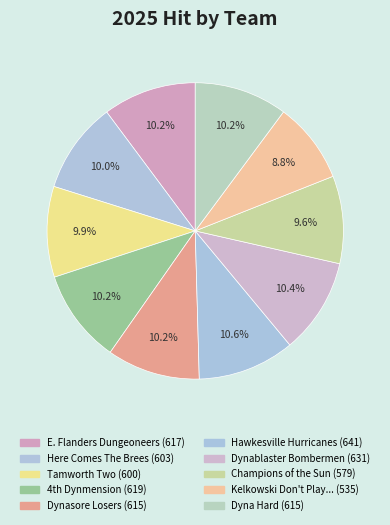

Count the number of slices in the pie.

10